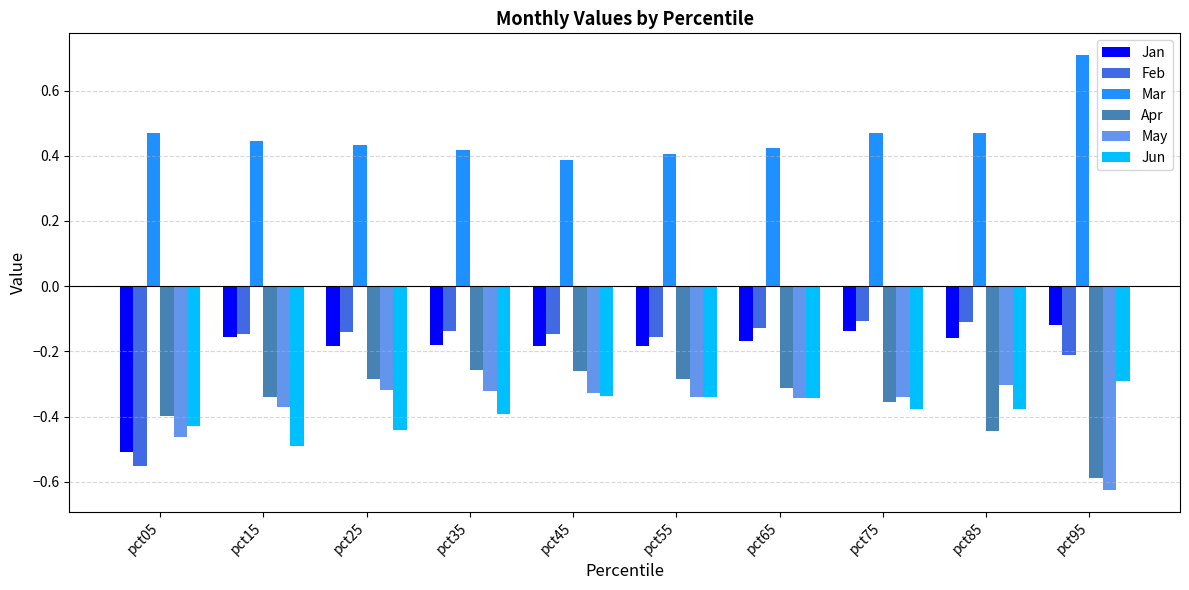

How many bars are there in each group?

6